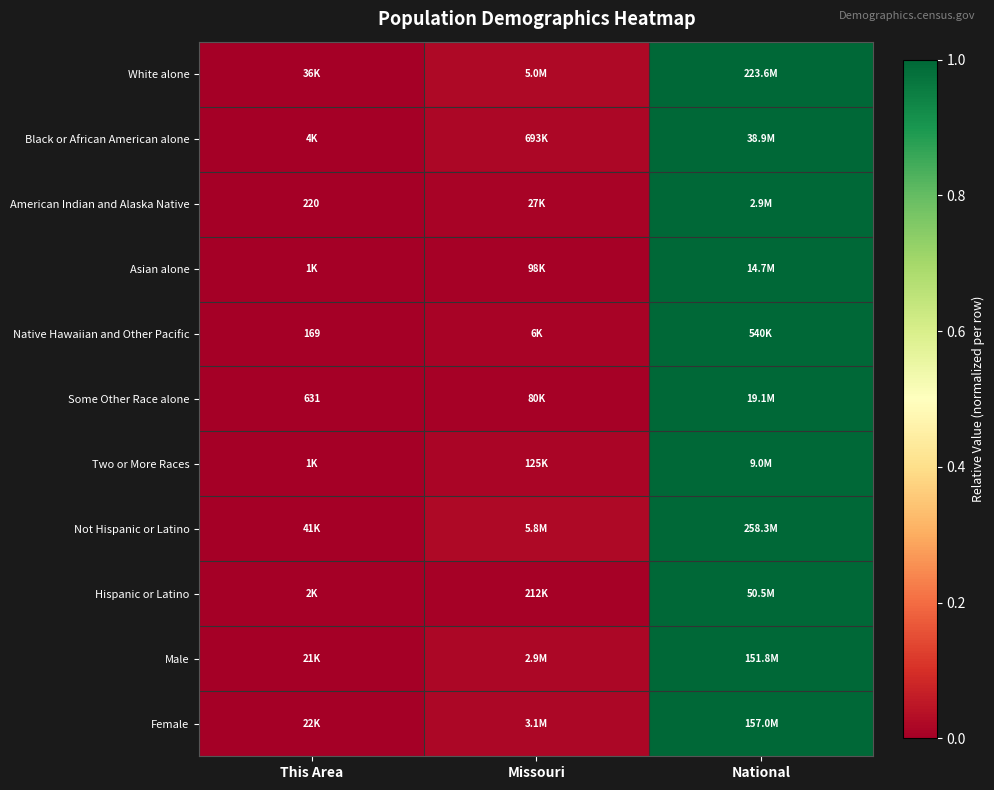

List the labels in order of American Indian and Alaska Native value, largest first.

National, Missouri, This Area